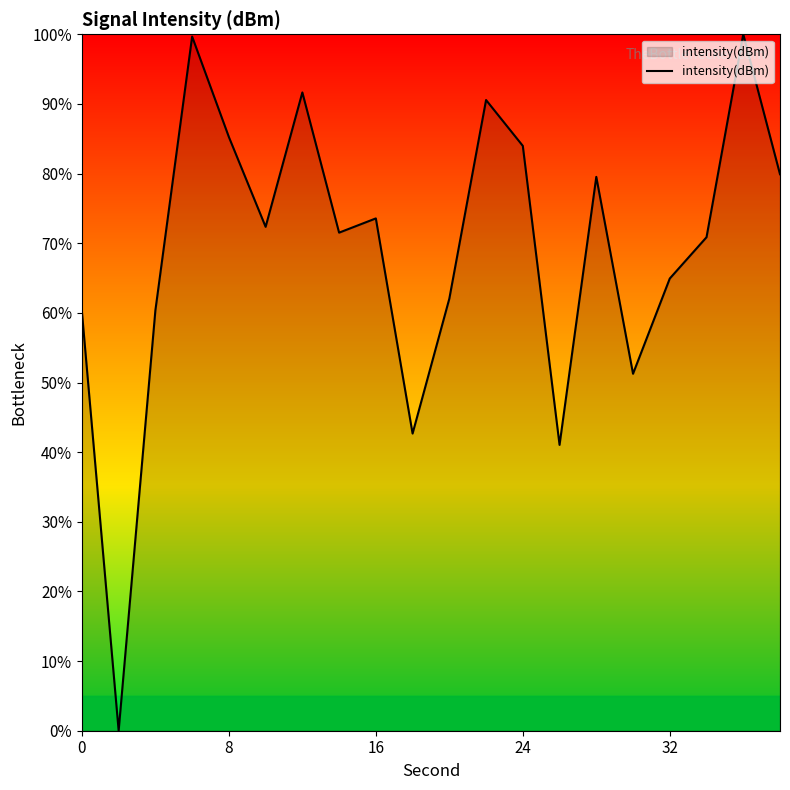

How many interior local peaks (higher than both neighbors) does the data have?

6